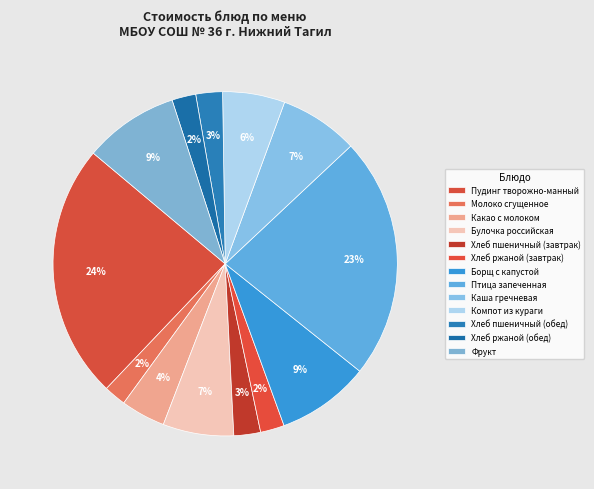

How much of the chart is everything except Компот из кураги?

94.2%